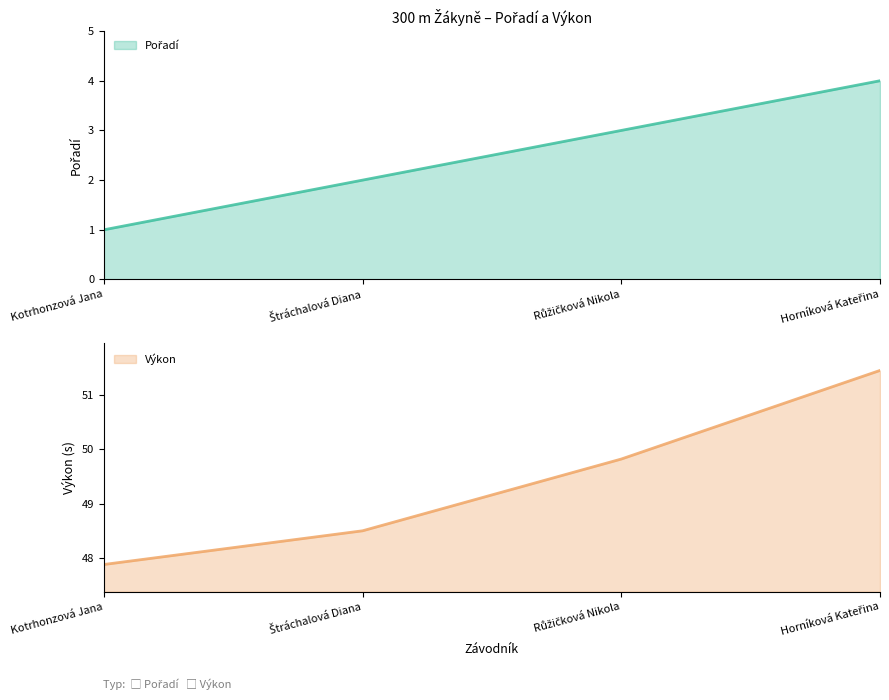

What are all the series names shown in the legend?

Pořadí, Výkon